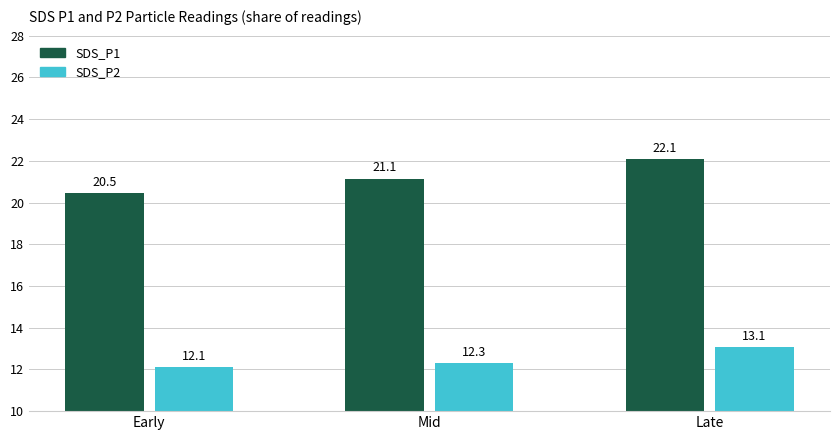

The value of SDS_P1 at Late is 34.1. True or false?

False